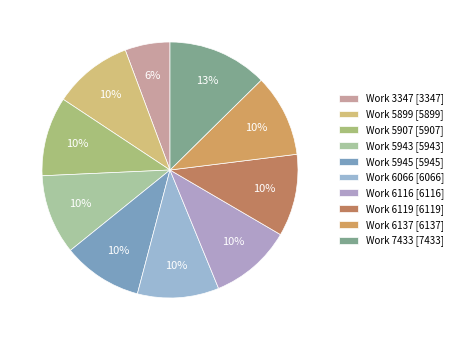

How many slices are in this pie chart?

10